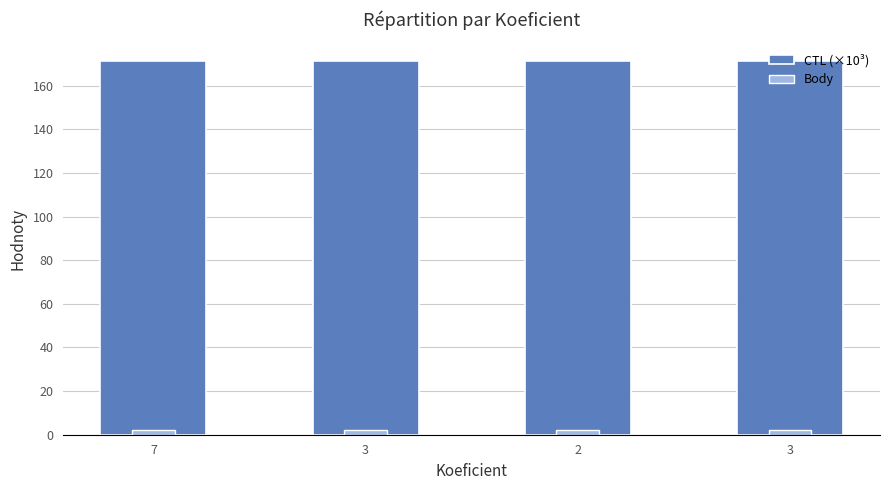

Which has a higher value, 3 or 7?

3